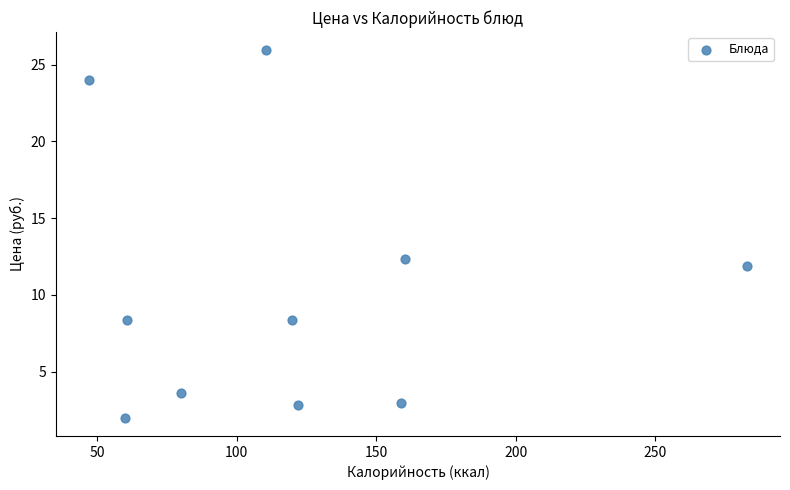

What is the range of Y values (max minus min)?

23.9